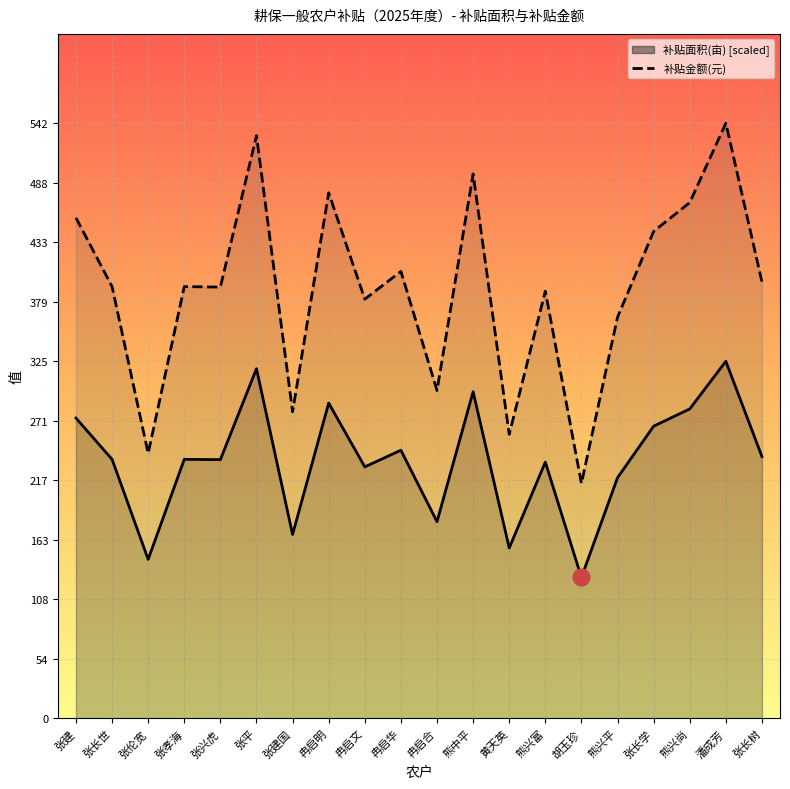

Reading left to right, what are all the values shown in this chart?

补贴面积(亩) [scaled]: 273.4	235.8	144.8	235.8	235.6	318.3	167.5	287.0	229.0	244.1	179.1	297.3	155.2	233.3	128.3	219.1	266.0	281.7	325.1	238.4
补贴金额(元): 455.6	393.0	241.3	393.0	392.6	530.5	279.1	478.4	381.6	406.9	298.5	495.5	258.6	388.8	213.9	365.2	443.3	469.5	541.8	397.2